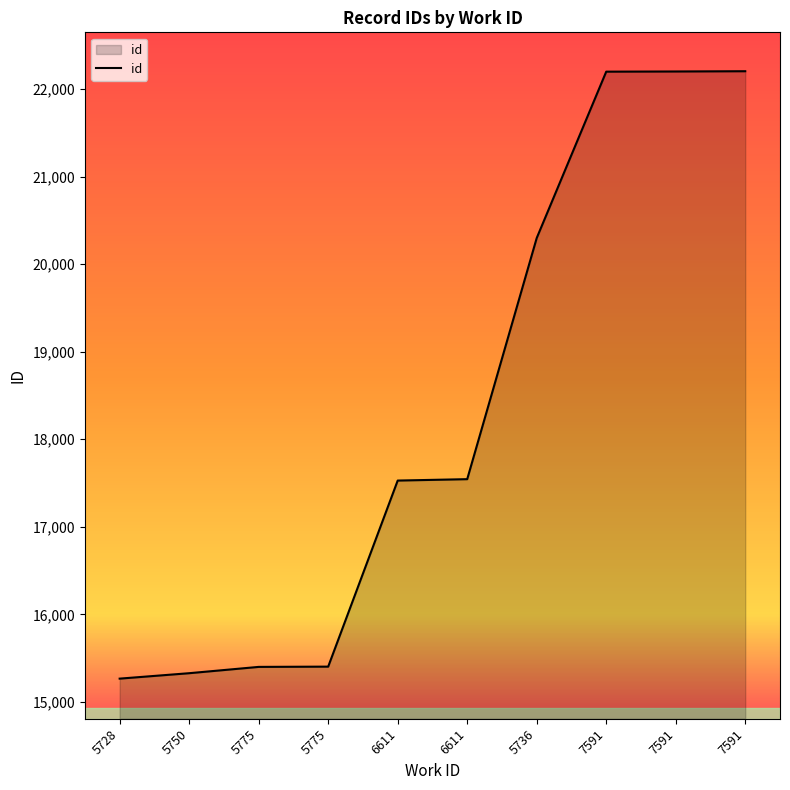

Rank the categories by value from lowest to highest.

5728, 5750, 5775, 5775, 6611, 6611, 5736, 7591, 7591, 7591